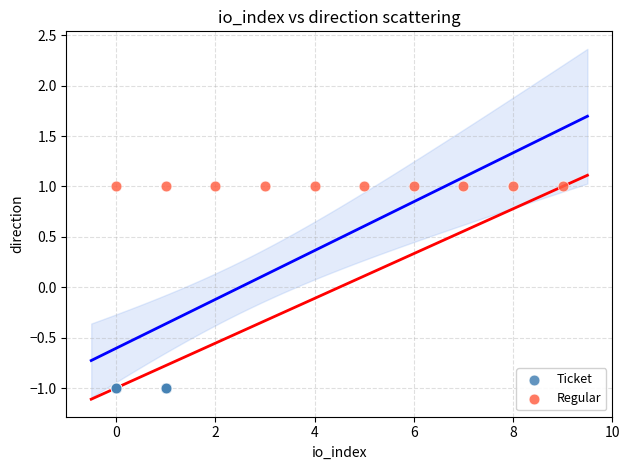

Which series contains the lowest Y value?

Ticket